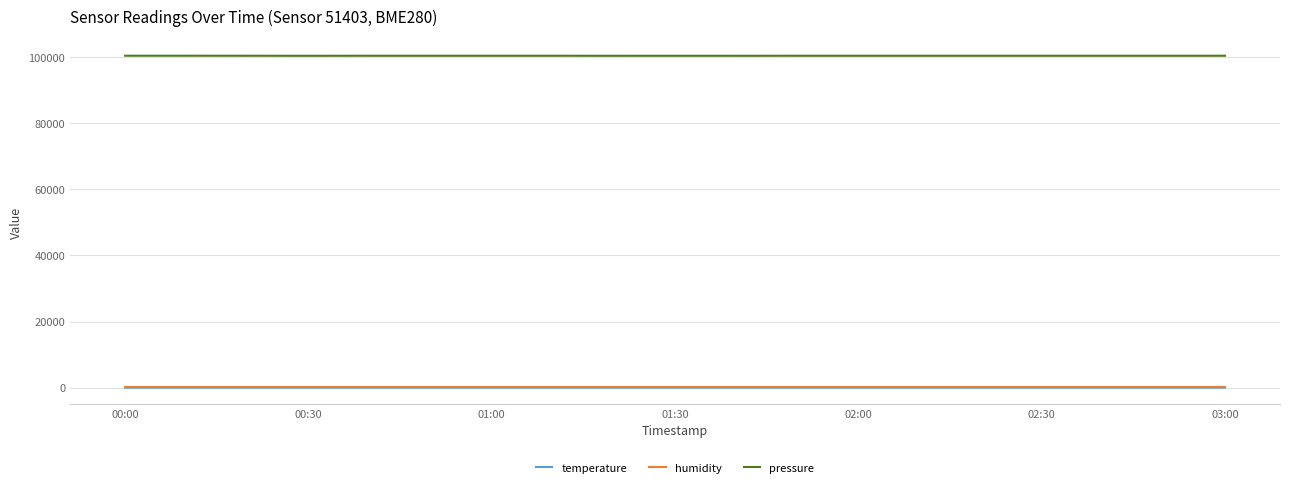

Which series has the largest total across all categories?

pressure